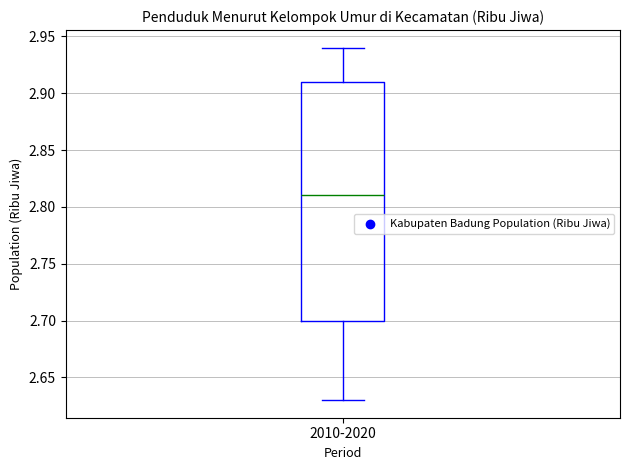

Read this box plot against the y-axis: the position of the median line, the range covered by the box, and the ends of both whiskers. The values are not printed on the chart, so give them approximately, as read against the axis.

median 2.81, box 2.70 to 2.91, whiskers 2.63 to 2.94